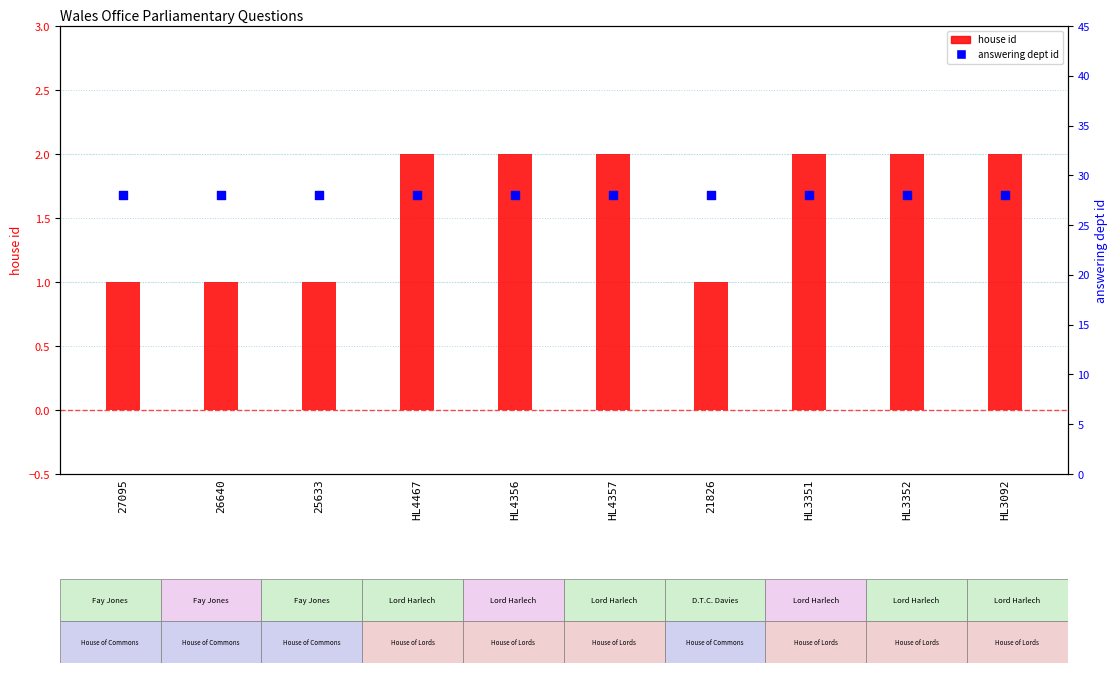

At which category is the sum across all series the highest?

HL4467